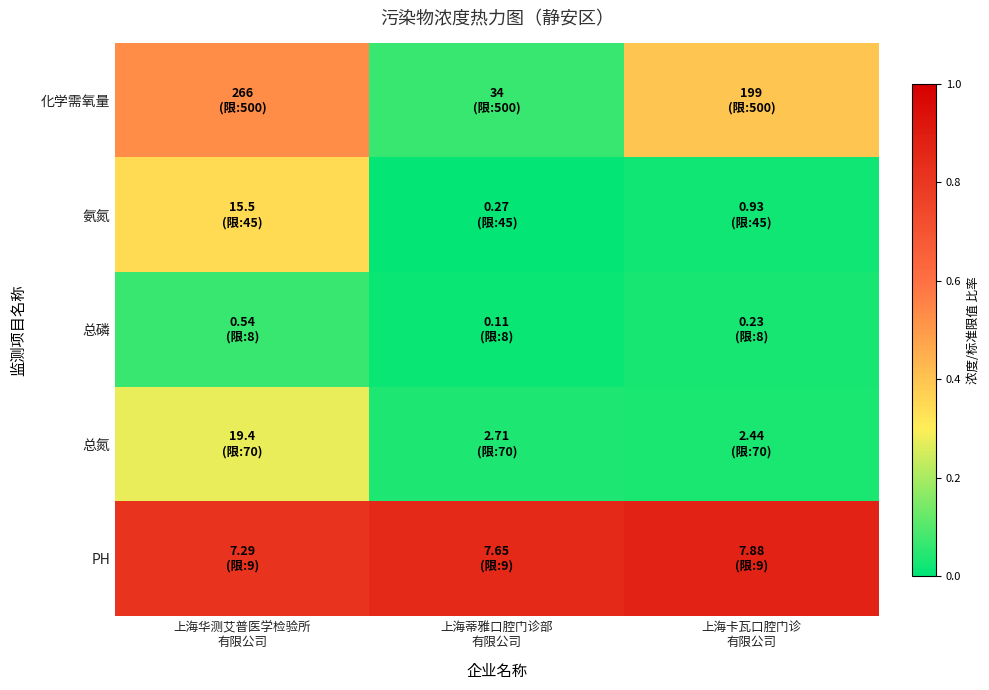

Reading left to right, what are all the values shown in this chart?

化学需氧量: 上海华测艾普医学检验所
有限公司=0.5	上海蒂雅口腔门诊部
有限公司=0.1	上海卡瓦口腔门诊
有限公司=0.4
氨氮: 上海华测艾普医学检验所
有限公司=0.3	上海蒂雅口腔门诊部
有限公司=0.0	上海卡瓦口腔门诊
有限公司=0.0
总磷: 上海华测艾普医学检验所
有限公司=0.1	上海蒂雅口腔门诊部
有限公司=0.0	上海卡瓦口腔门诊
有限公司=0.0
总氮: 上海华测艾普医学检验所
有限公司=0.3	上海蒂雅口腔门诊部
有限公司=0.0	上海卡瓦口腔门诊
有限公司=0.0
PH: 上海华测艾普医学检验所
有限公司=0.8	上海蒂雅口腔门诊部
有限公司=0.9	上海卡瓦口腔门诊
有限公司=0.9